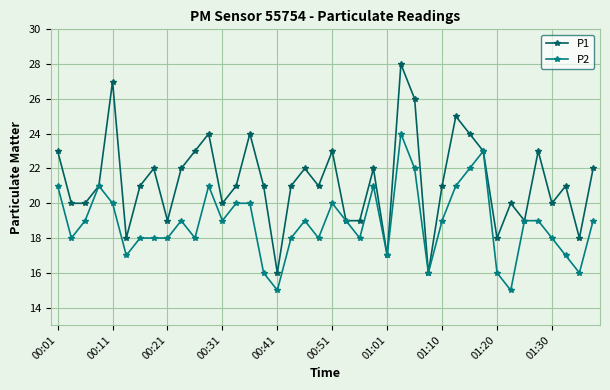

Which series has the widest spread of values?

P1